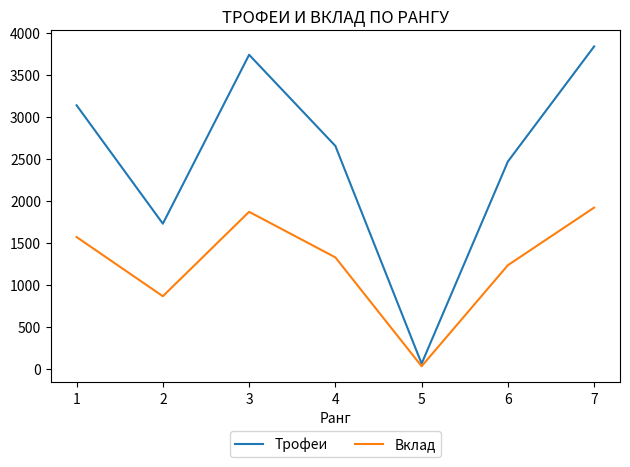

What is the total value across all series at 2?

2589